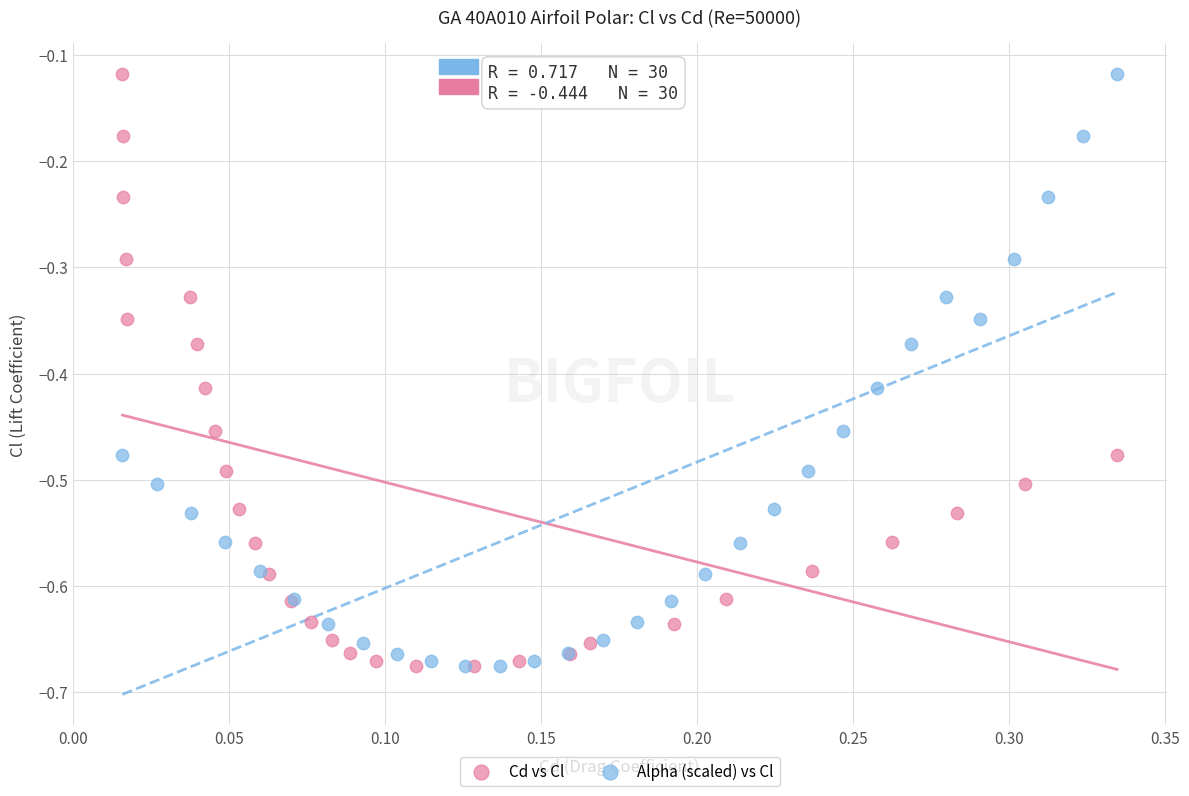

What are all the series names shown in the legend?

Cd vs Cl, Alpha (scaled) vs Cl